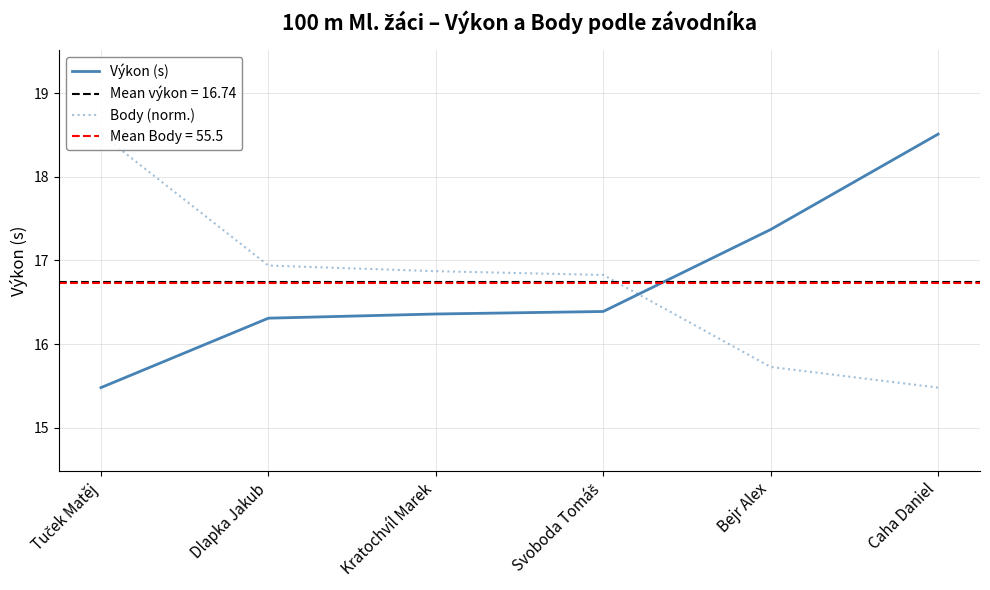

Reading left to right, transcribe all the data shown in this chart.

Výkon (s): 15.5	16.3	16.4	16.4	17.4	18.5
Body (norm.): 18.5	16.9	16.9	16.8	15.7	15.5